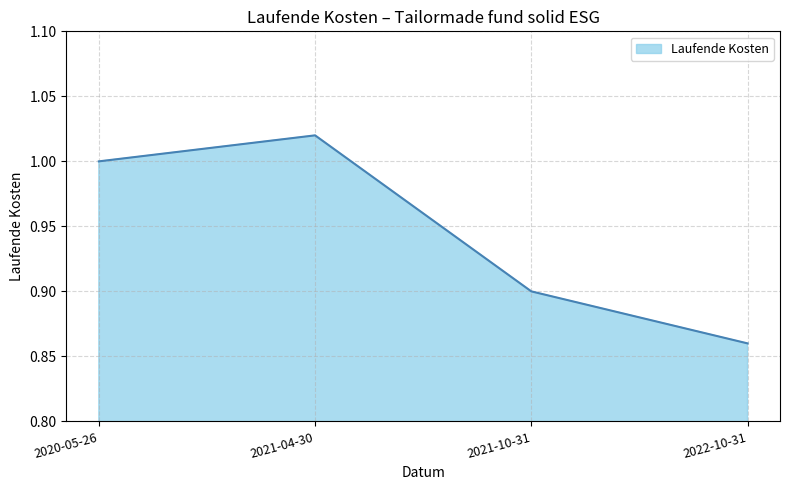

At which category does the chart reach its minimum across all series?

2022-10-31